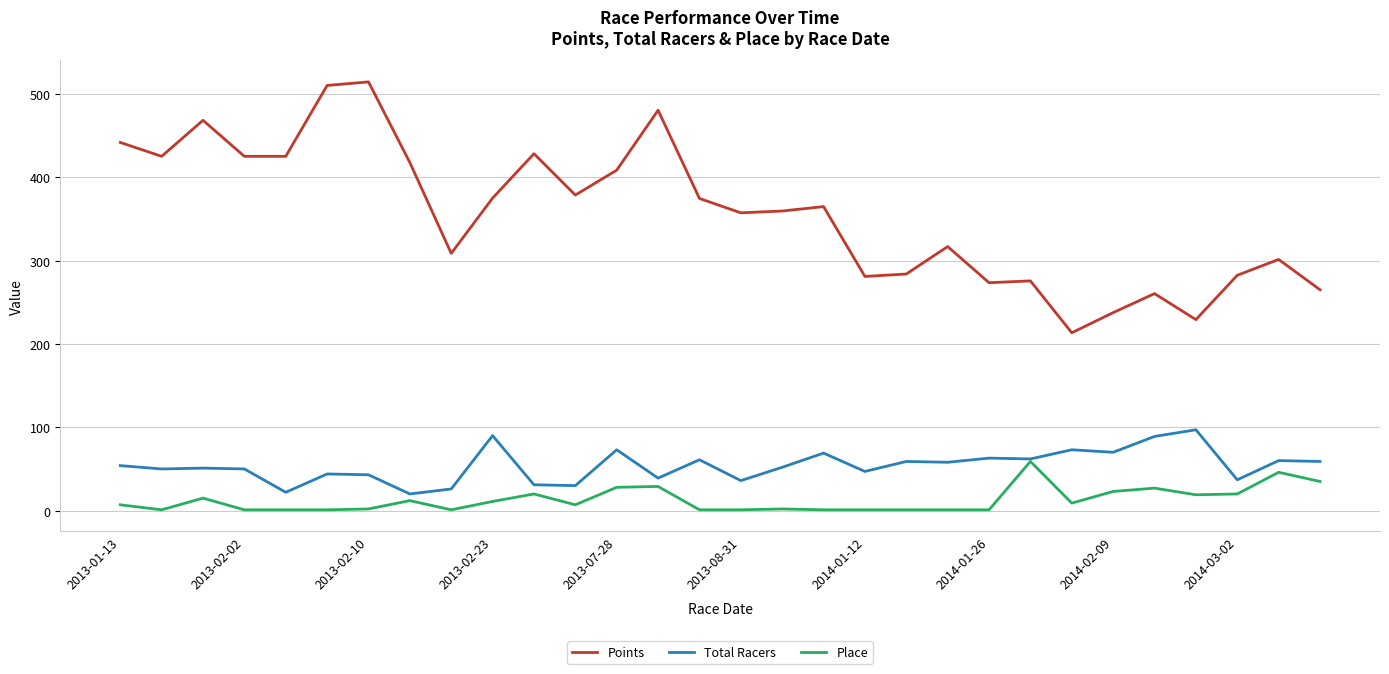

True or false: Points and Place cross at least once.

False